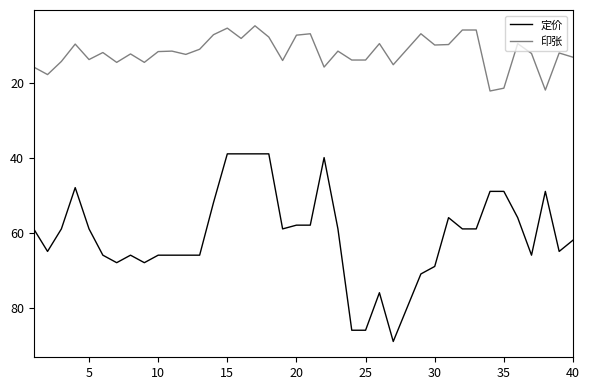

What is the highest value of the 定价 series?

89.0